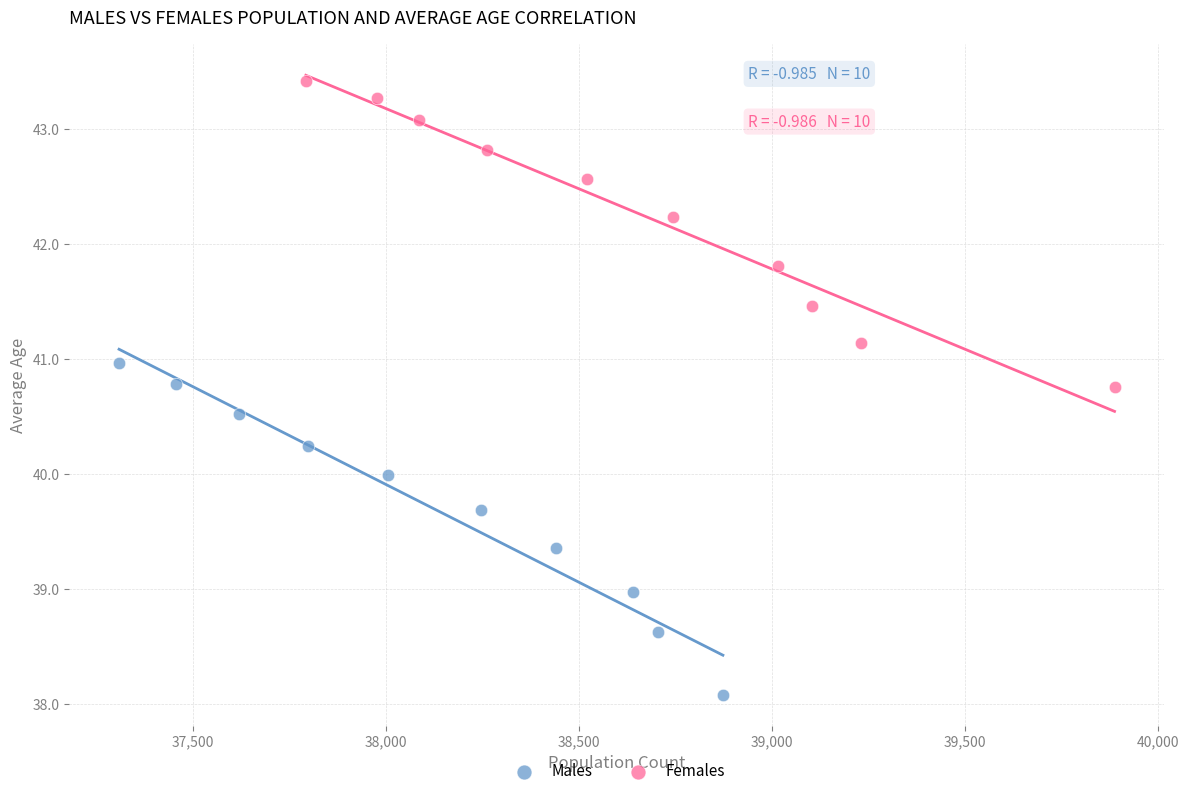

Which series contains the highest Y value?

Females